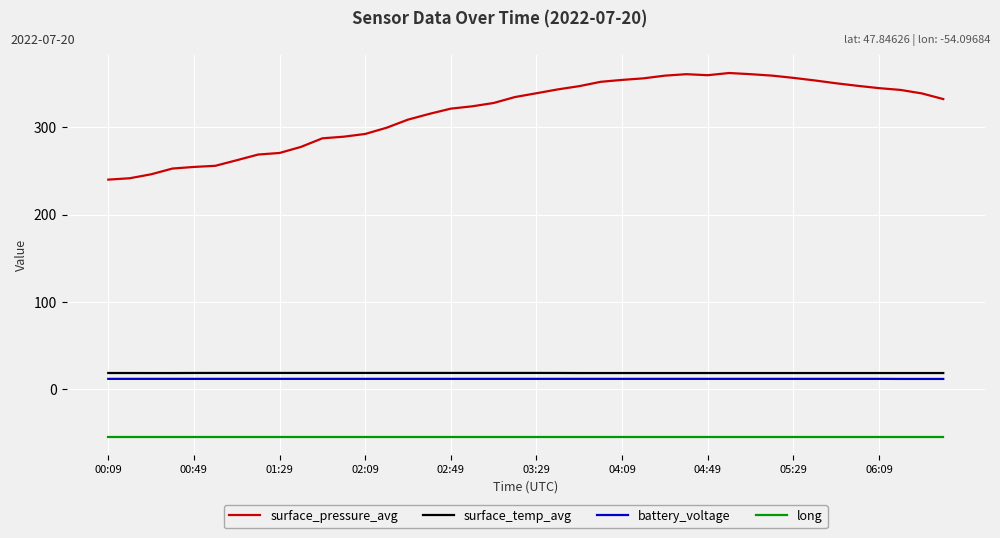

What is the maximum value for surface_temp_avg?

18.8